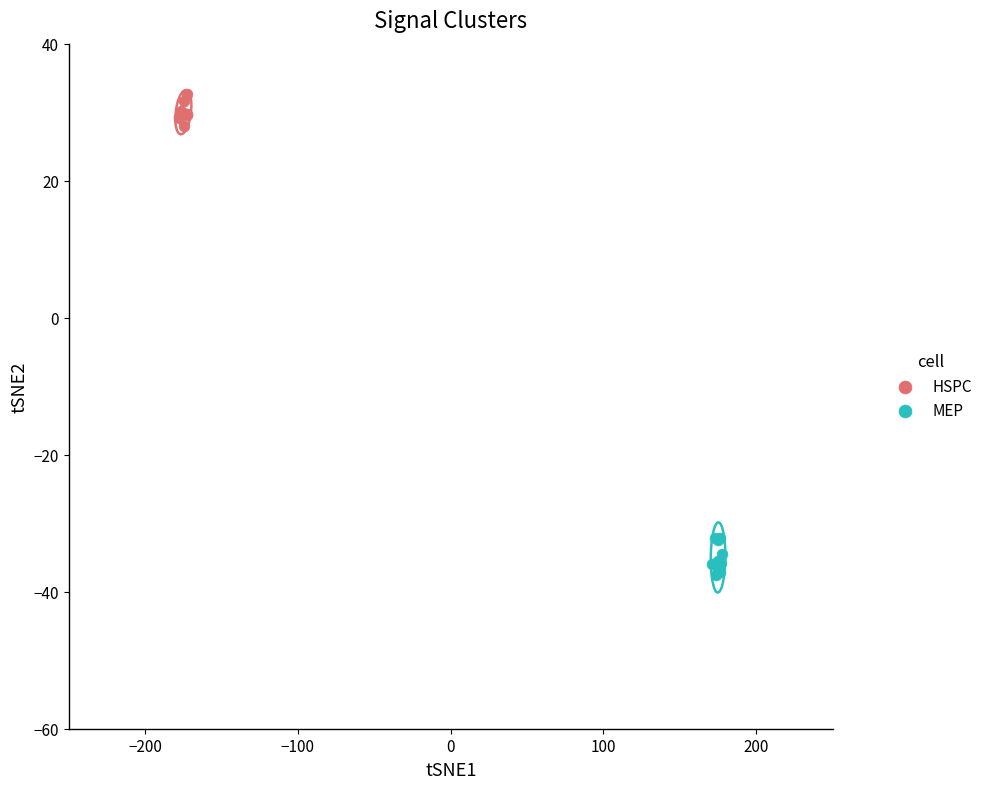

Which series contains the lowest Y value?

MEP